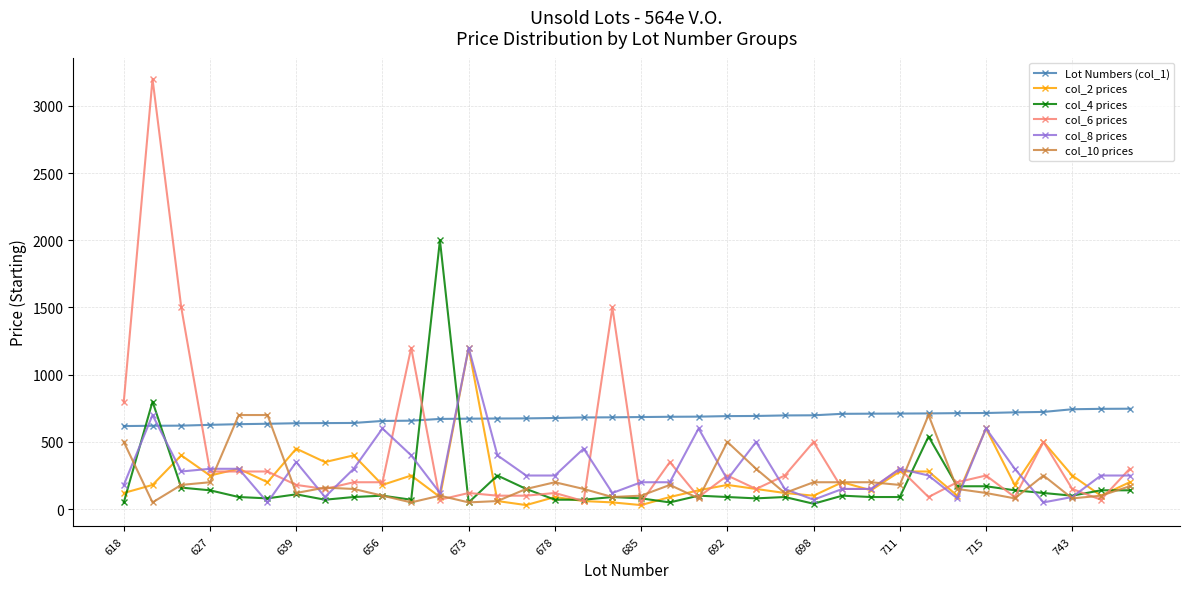

Which series has the widest spread of values?

col_6 prices